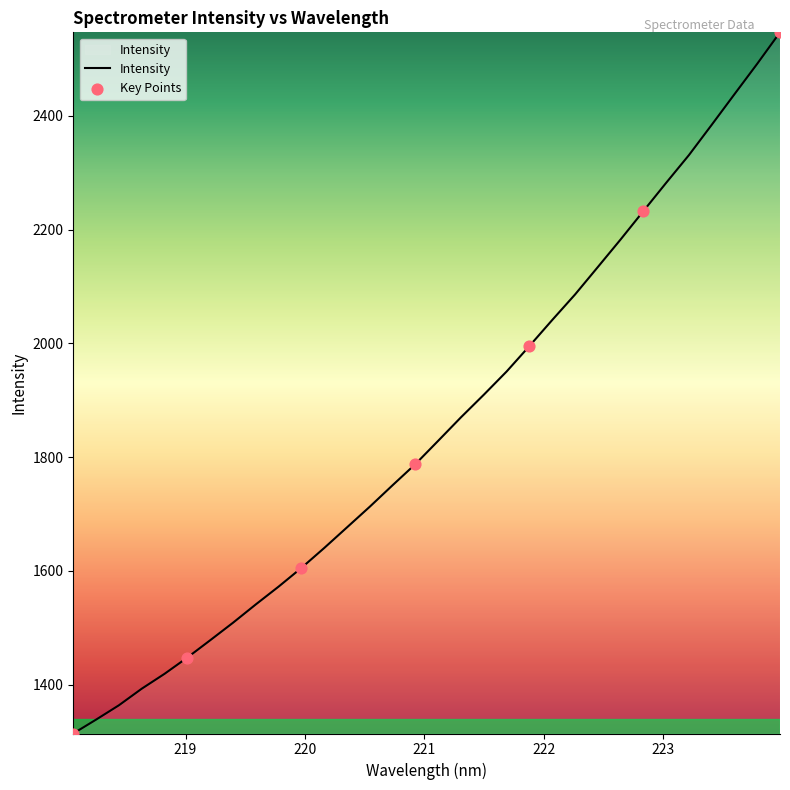

What is the difference between the maximum and minimum values?

1233.1